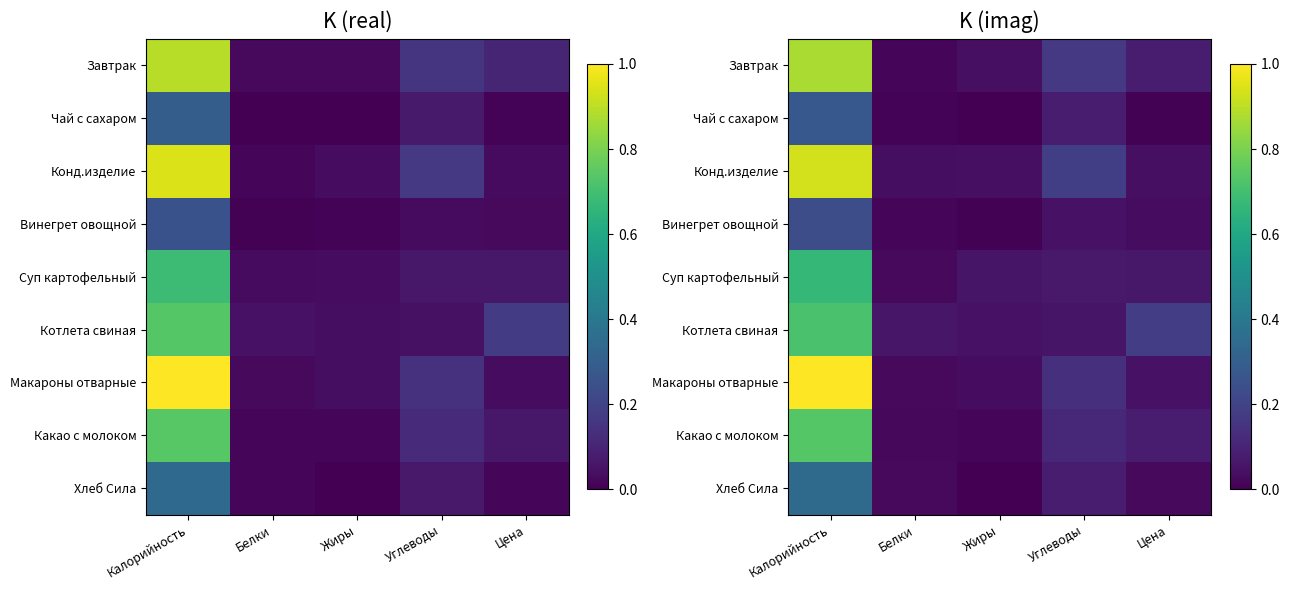

What is the sum of the Суп картофельный values at Белки and Калорийность?

0.7